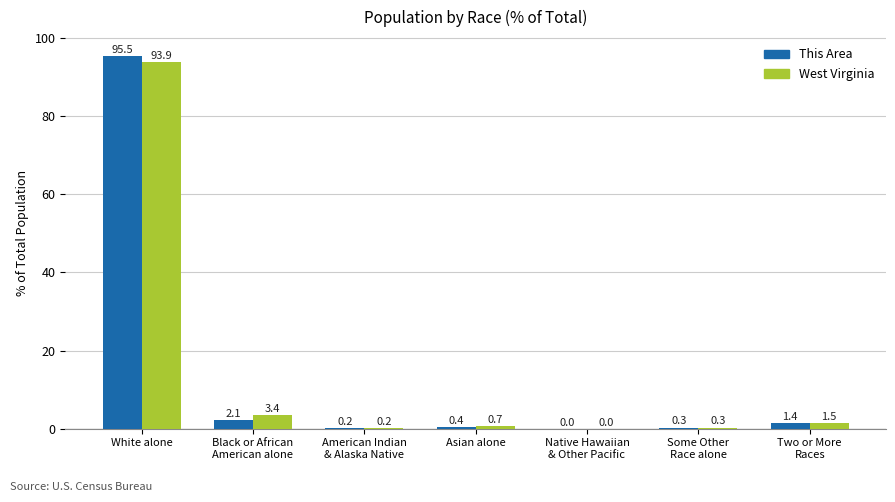

Which series changed the most between Black or African
American alone and Some Other
Race alone?

West Virginia